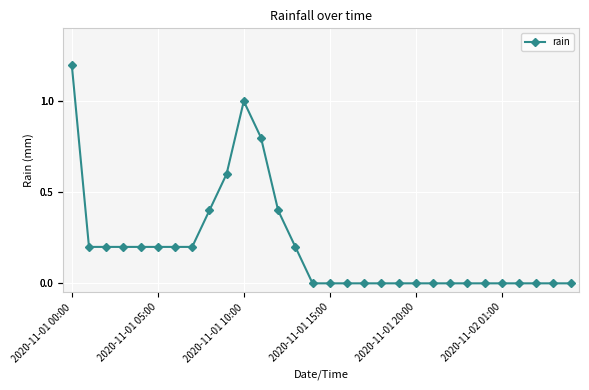

What is the maximum value shown in the chart?

1.2